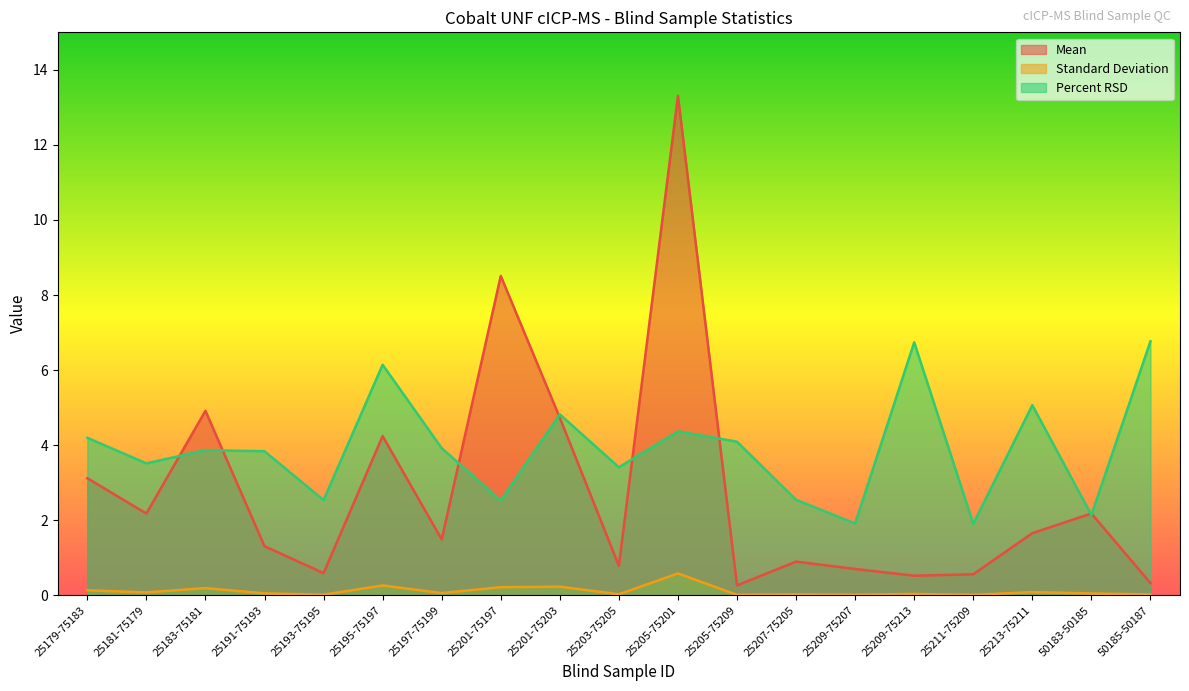

At which category does Standard Deviation reach its first local peak?

25183-75181